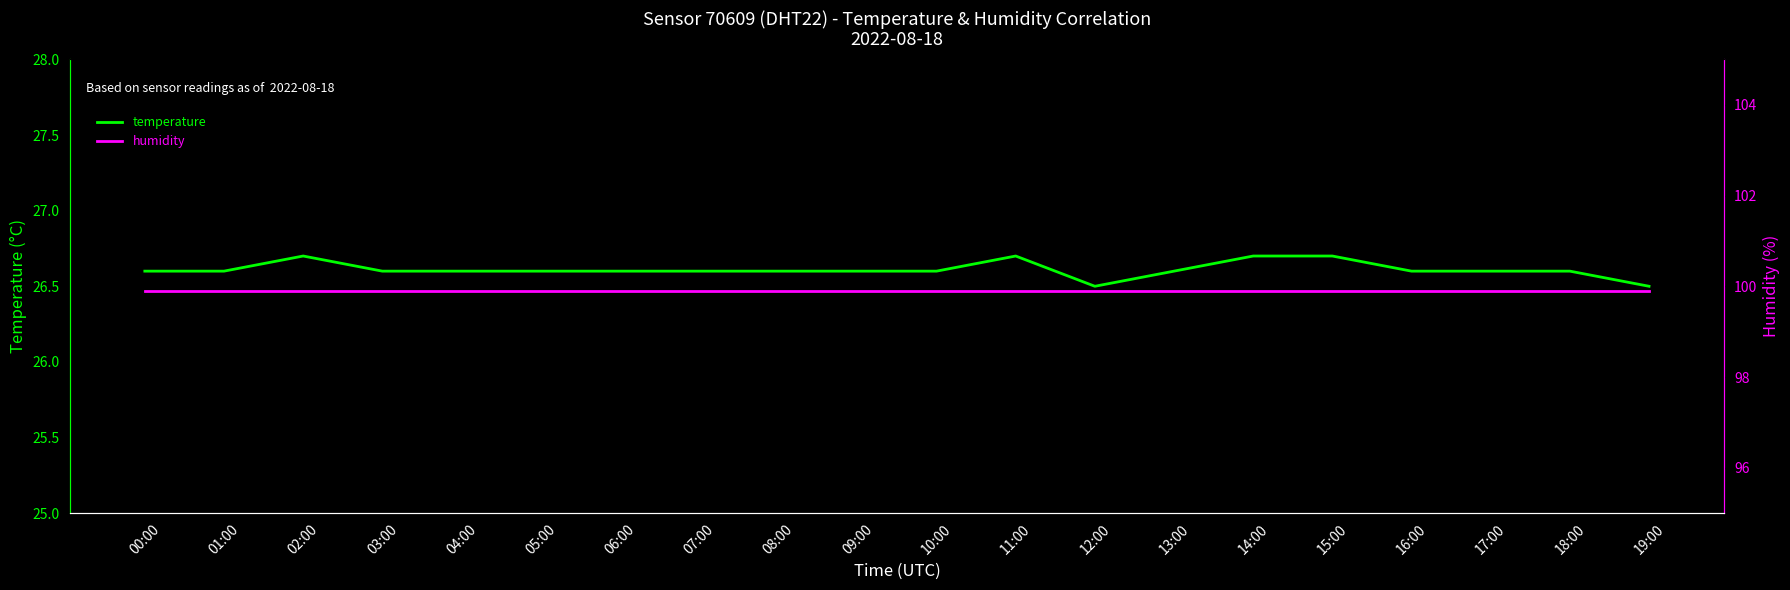

What is the sum of the humidity values at 10:00 and 11:00?

199.8